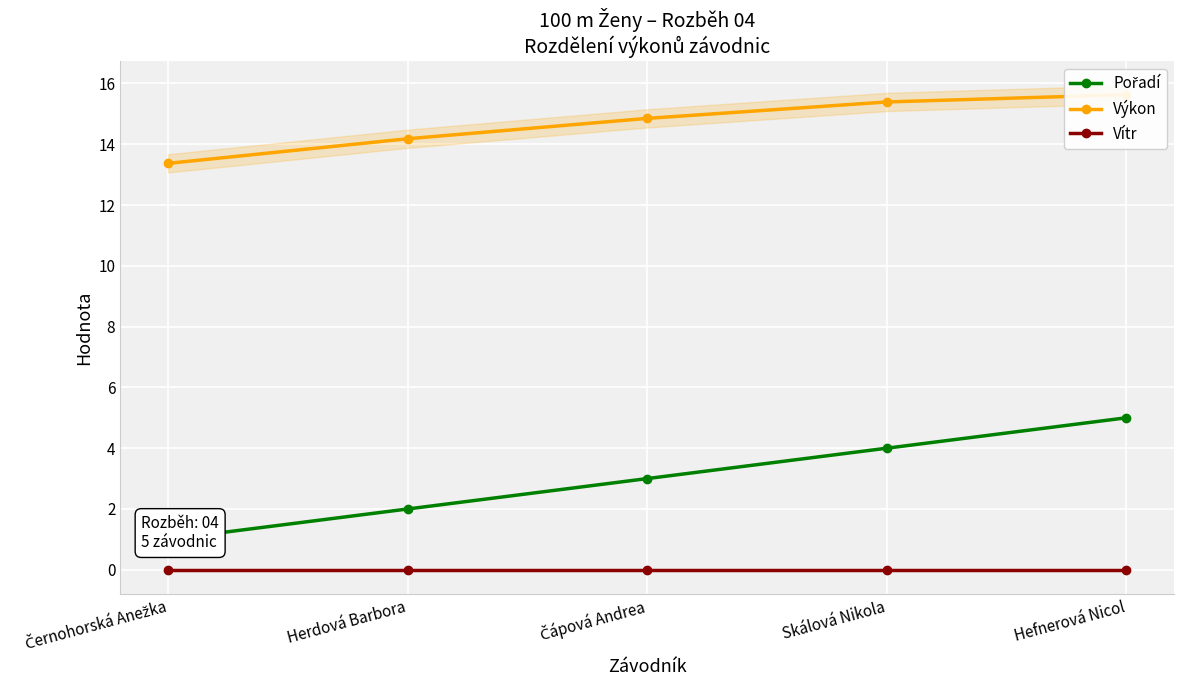

Reading right to left, what are all the values shown in this chart?

Pořadí: Hefnerová Nicol=5.0	Skálová Nikola=4.0	Čápová Andrea=3.0	Herdová Barbora=2.0	Černohorská Anežka=1.0
Výkon: Hefnerová Nicol=15.6	Skálová Nikola=15.4	Čápová Andrea=14.8	Herdová Barbora=14.2	Černohorská Anežka=13.4
Vítr: Hefnerová Nicol=0.0	Skálová Nikola=0.0	Čápová Andrea=0.0	Herdová Barbora=0.0	Černohorská Anežka=0.0